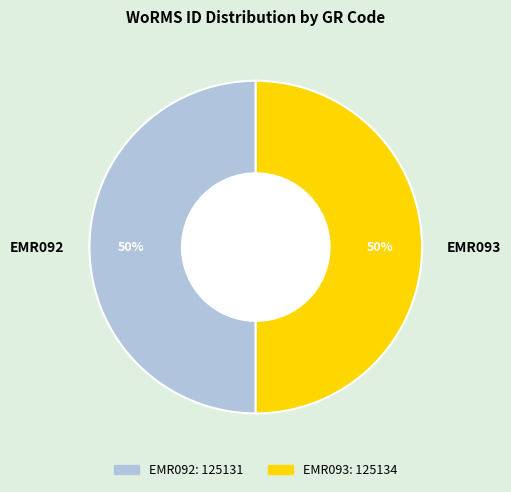

Approximately how many times larger is the value at EMR093 compared to EMR092?

1.0